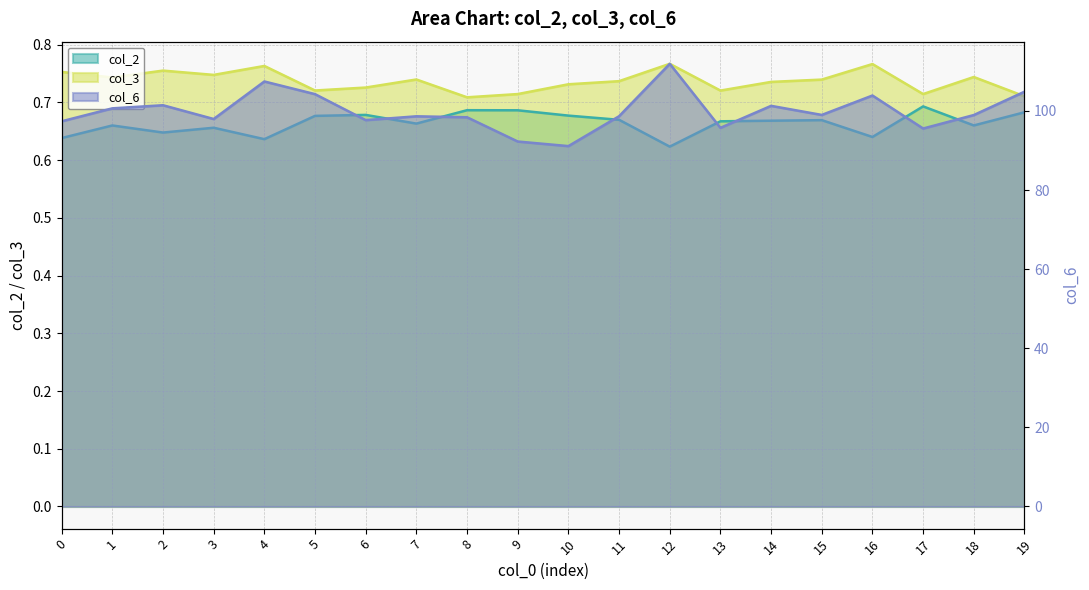

Which category has the lowest value across all series?

12